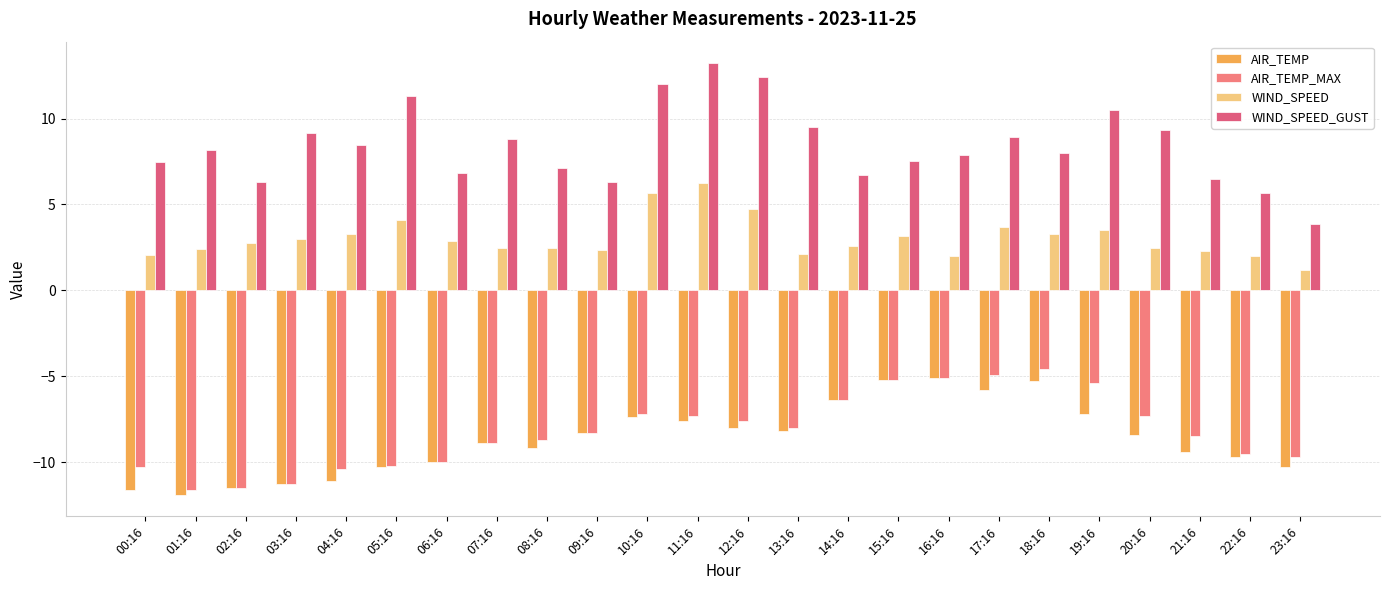

Is the value of AIR_TEMP_MAX at 01:16 greater than the value of WIND_SPEED_GUST at 03:16?

No